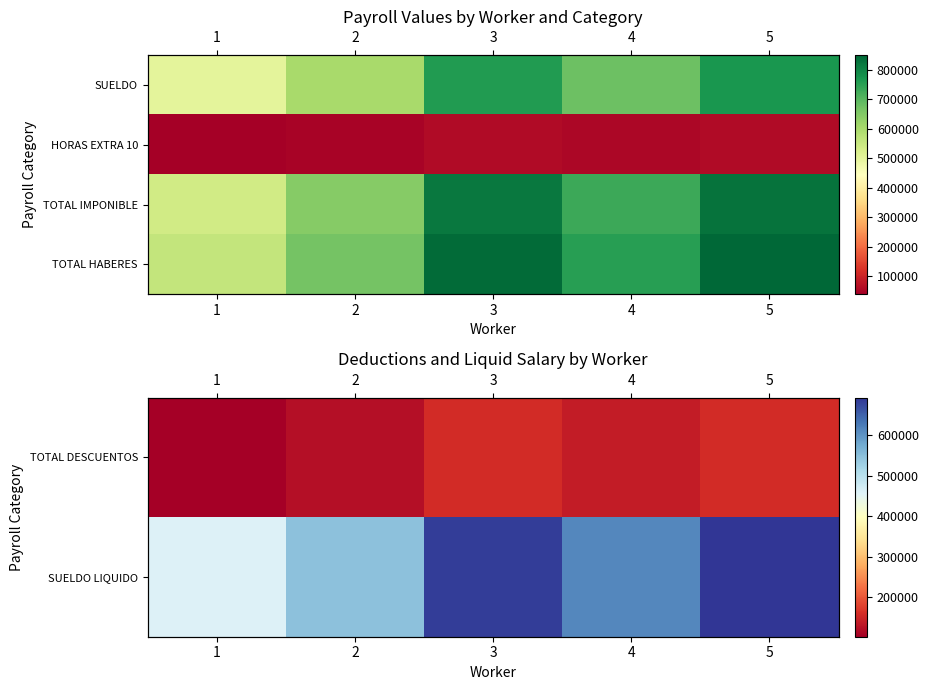

At which category is the sum across all series the highest?

5